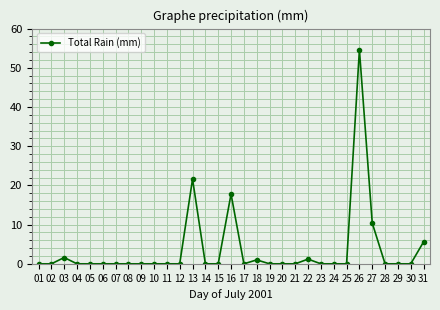

Where is the data nearest to the value 27?

13